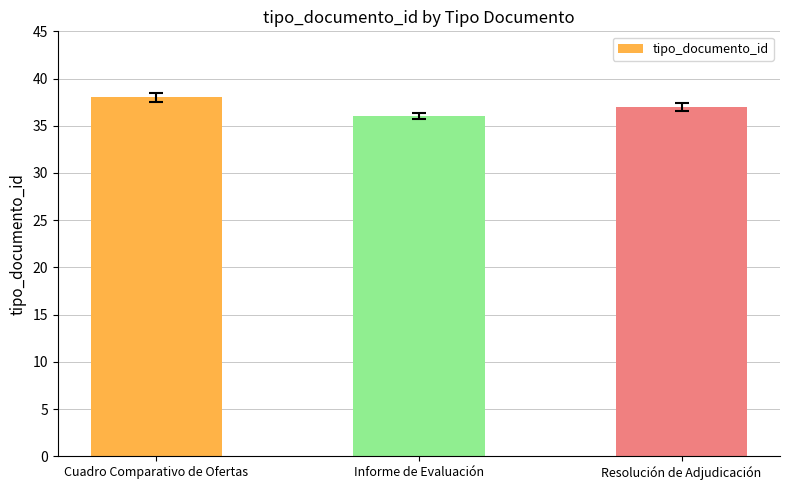

What is the average value?

37